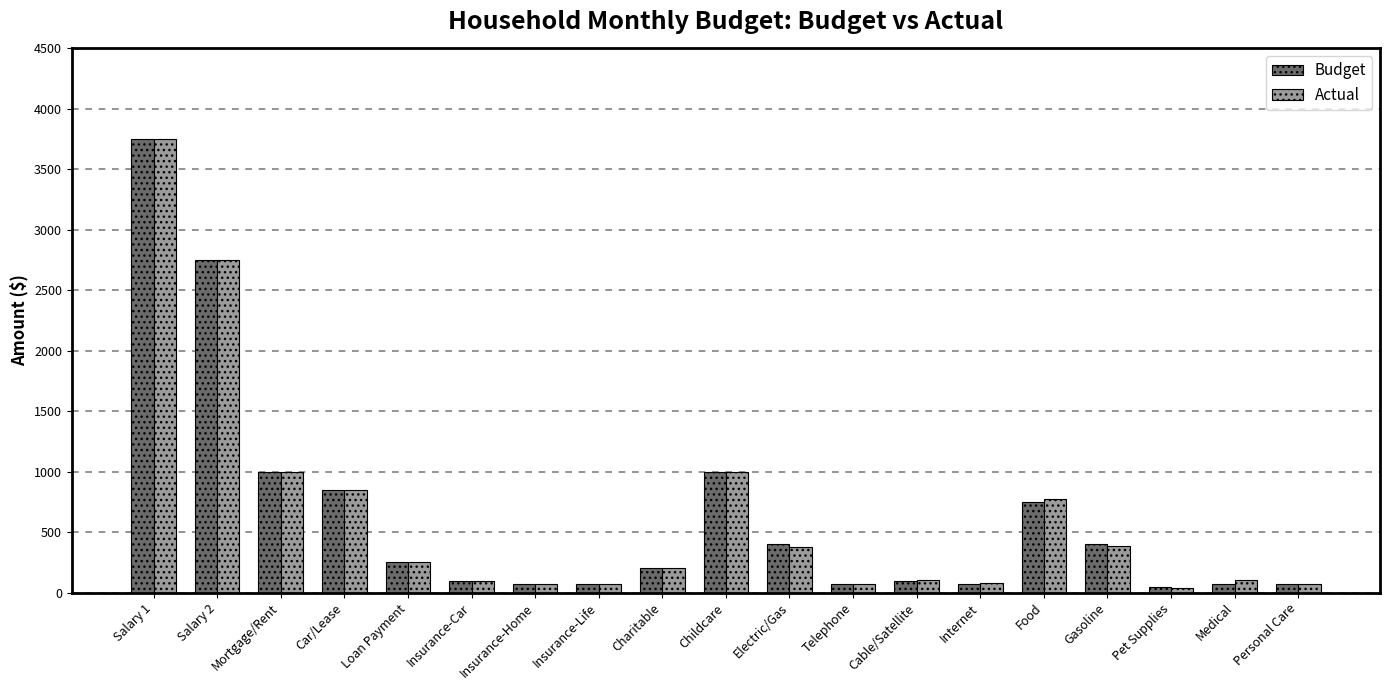

What value does the Budget series have at Mortgage/Rent?

1000.0